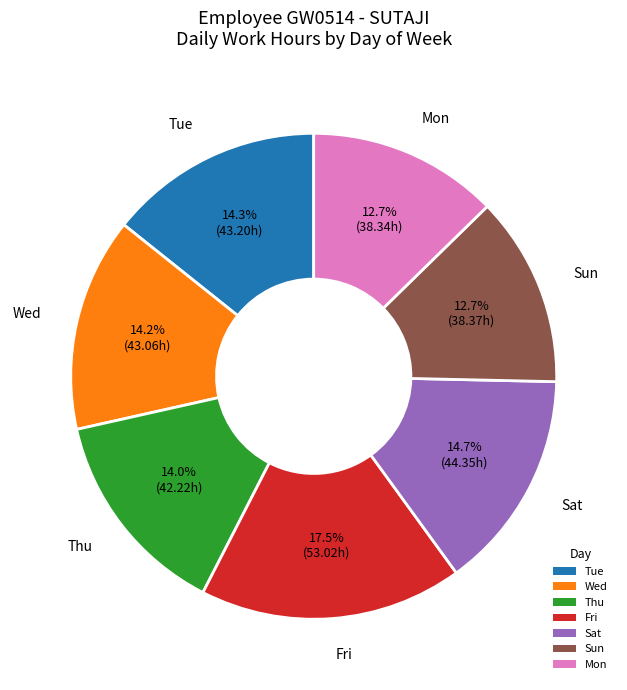

What percentage do Sun and Wed together represent?

26.9%